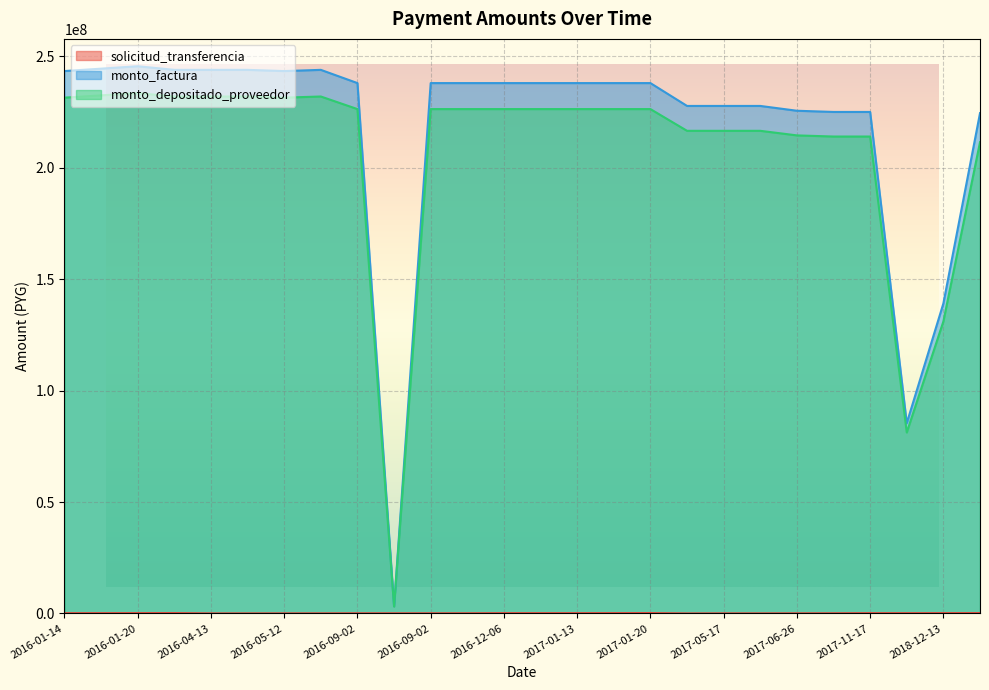

In solicitud_transferencia, how many points are higher than both neighbors (excluding endpoints)?

3